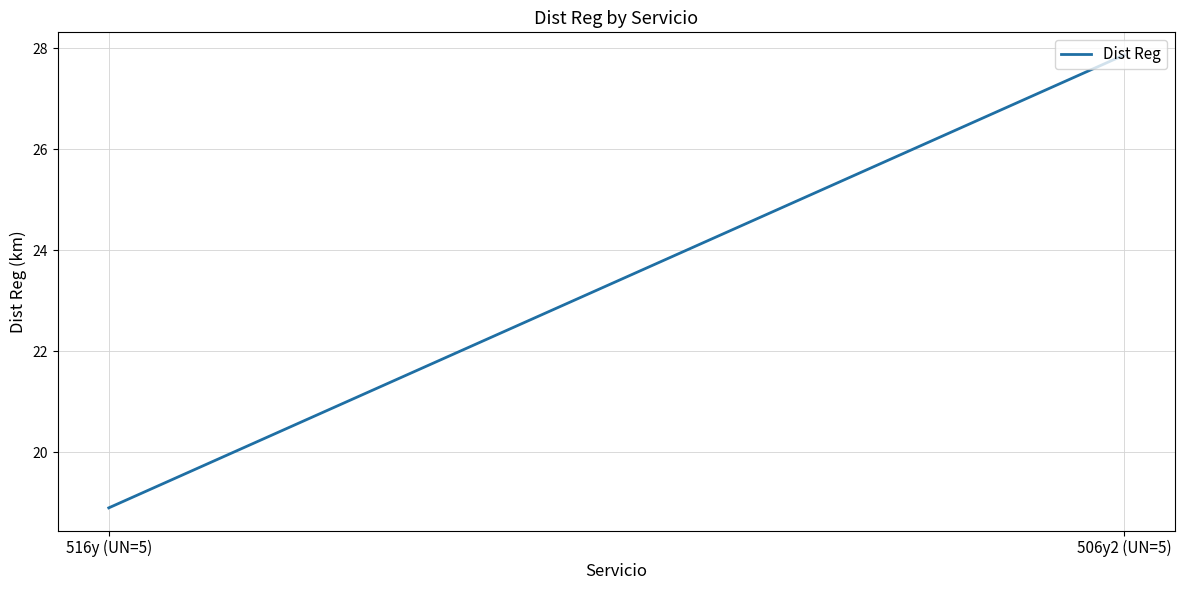

What is the approximate value at 506y2 (UN=5)?

27.9